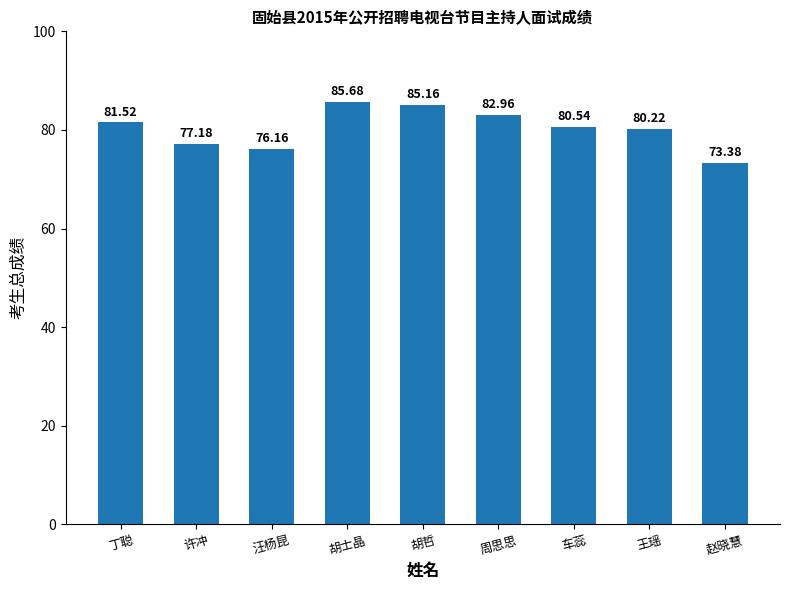

What is the sum of the values at 车蕊 and 丁聪?

162.1